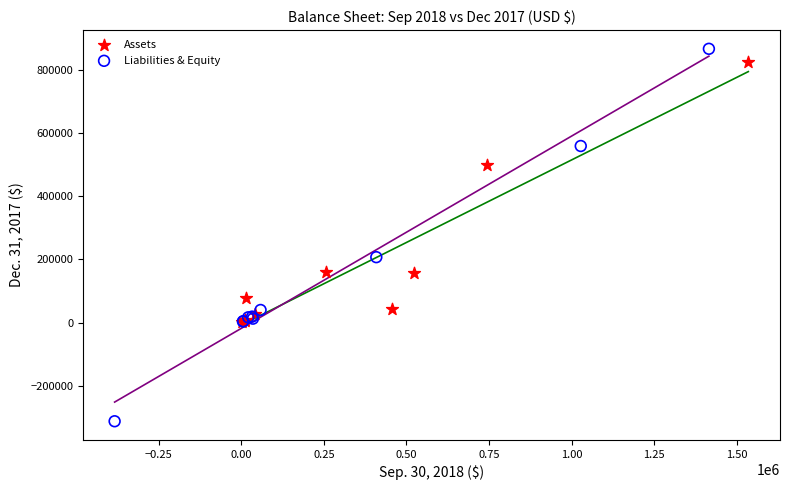

Which series has the largest Y range (max minus min)?

Liabilities & Equity